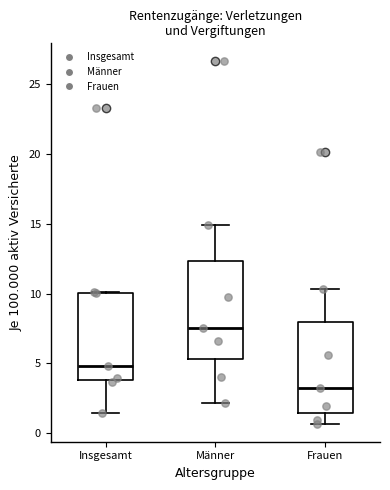

Which box is the tallest, from its lower edge to its upper edge?

Männer